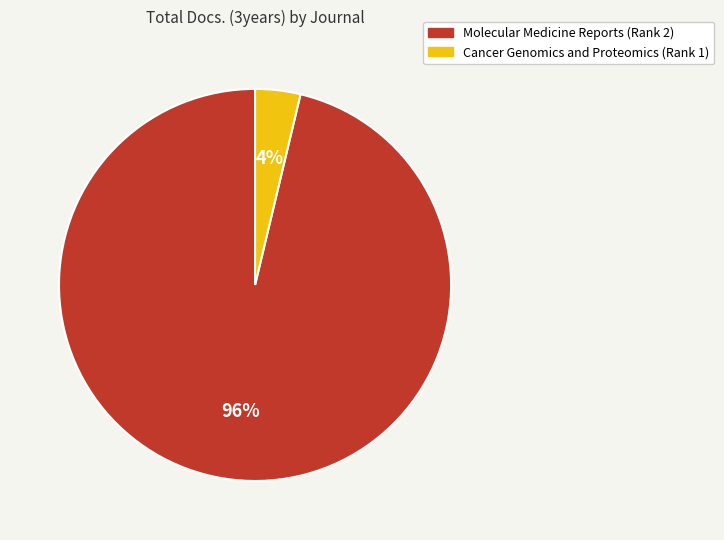

Does Molecular Medicine Reports (Rank 2) account for over 50% of the chart?

Yes